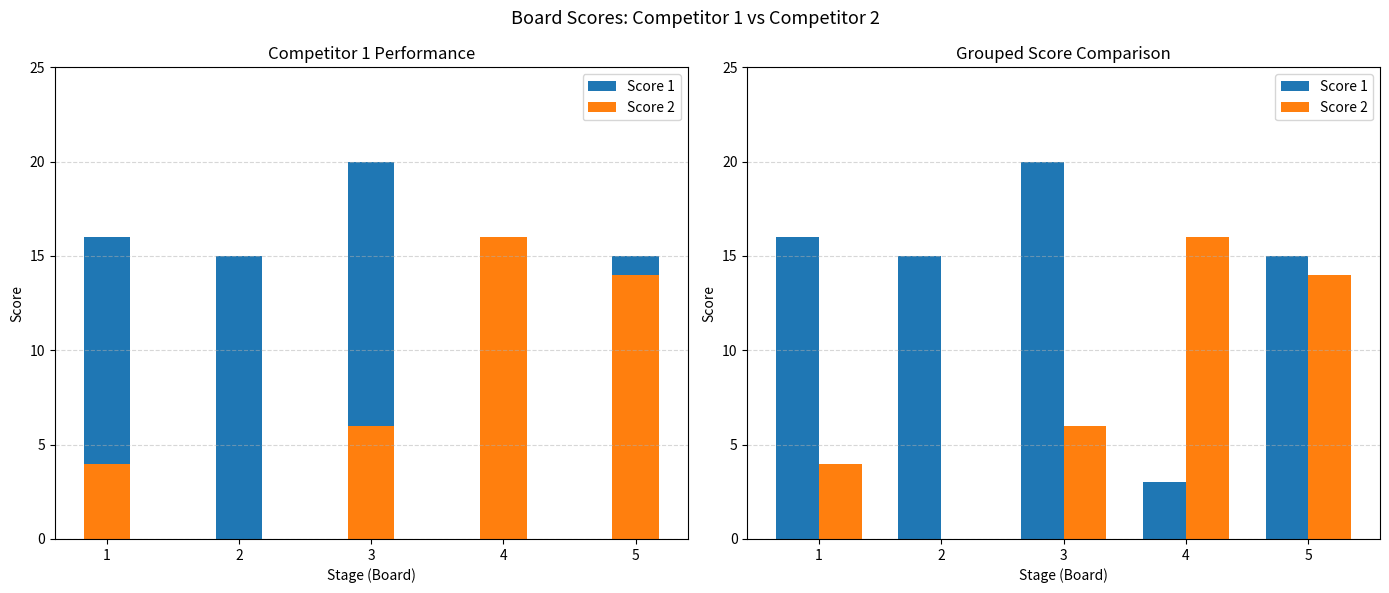

What is the sum of all Score 1 values?

69